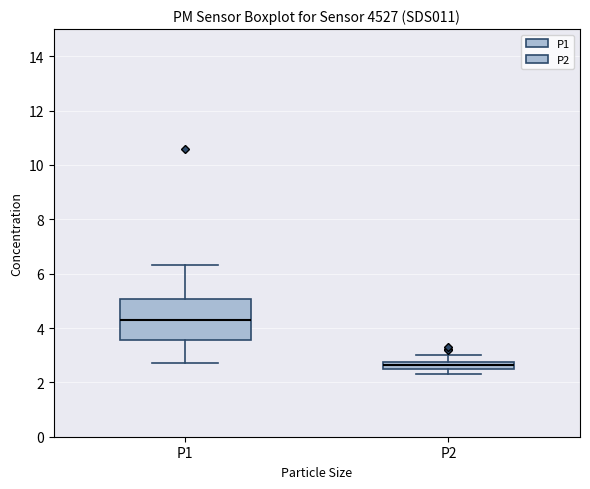

Which box's median line is the highest?

P1